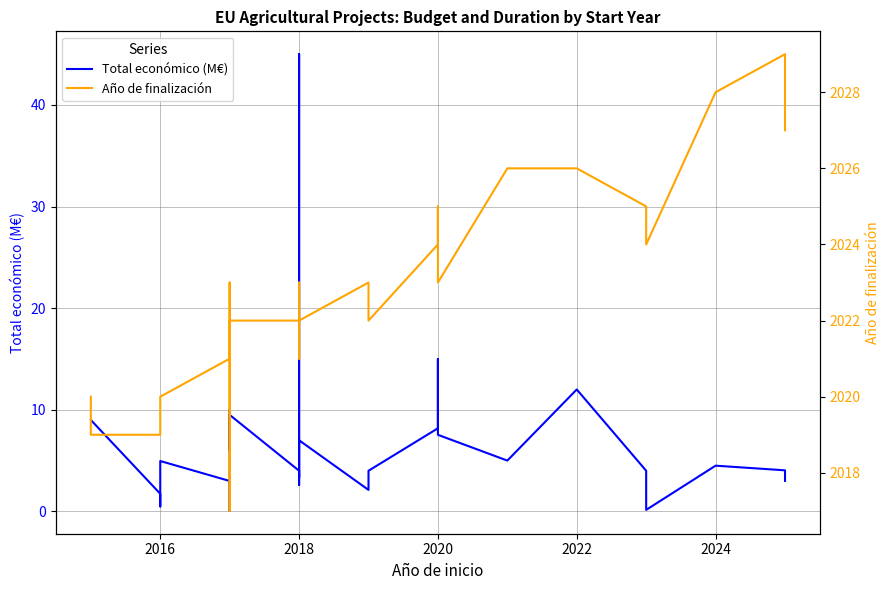

Read the Año de finalización value at 2020.

2024.0